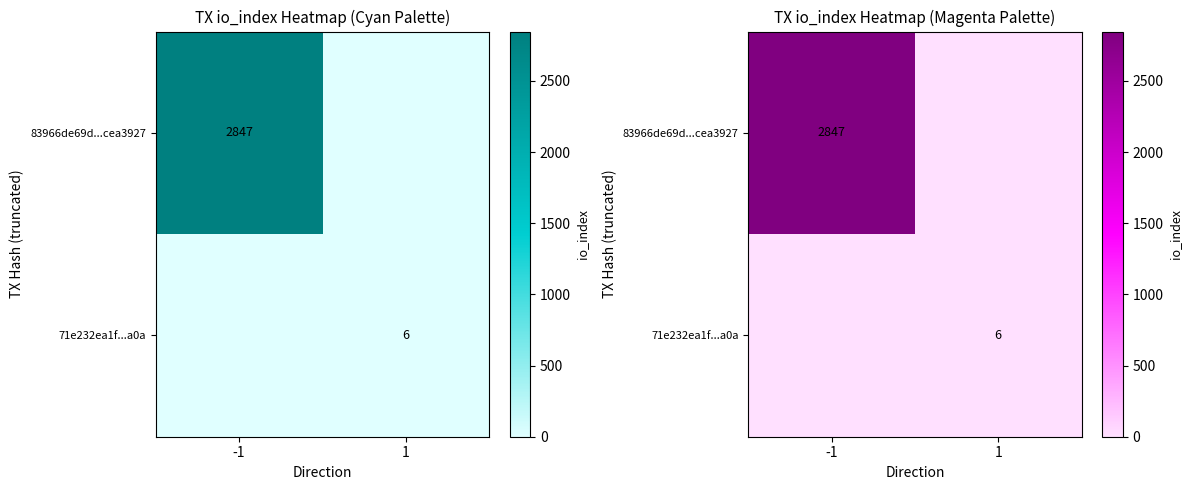

Which series has the widest spread of values?

83966de69d...cea3927